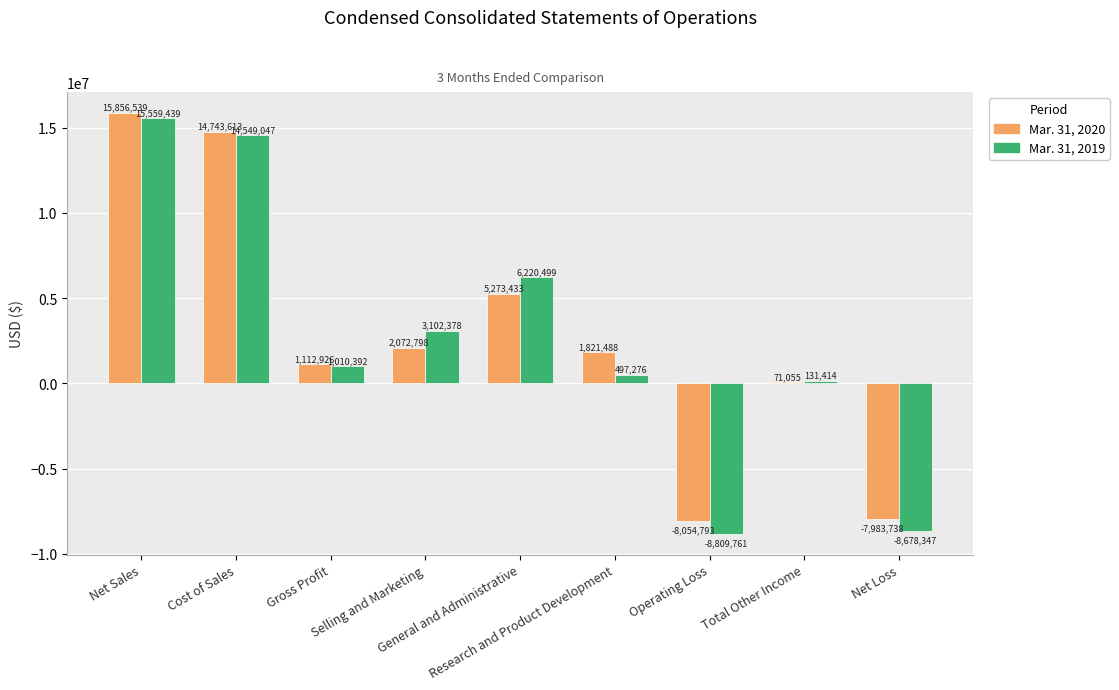

What is the sum of all Mar. 31, 2019 values?

23582337